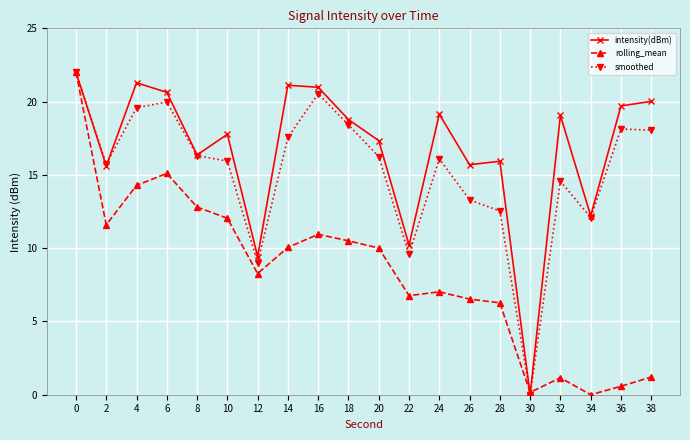

What is the value of the smoothed point at the 19th from the left?

18.1